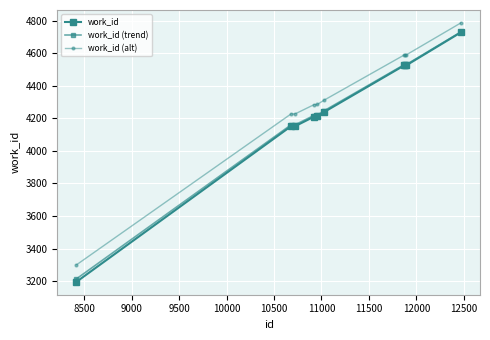

Is this an area chart (filled region under the line)?

No